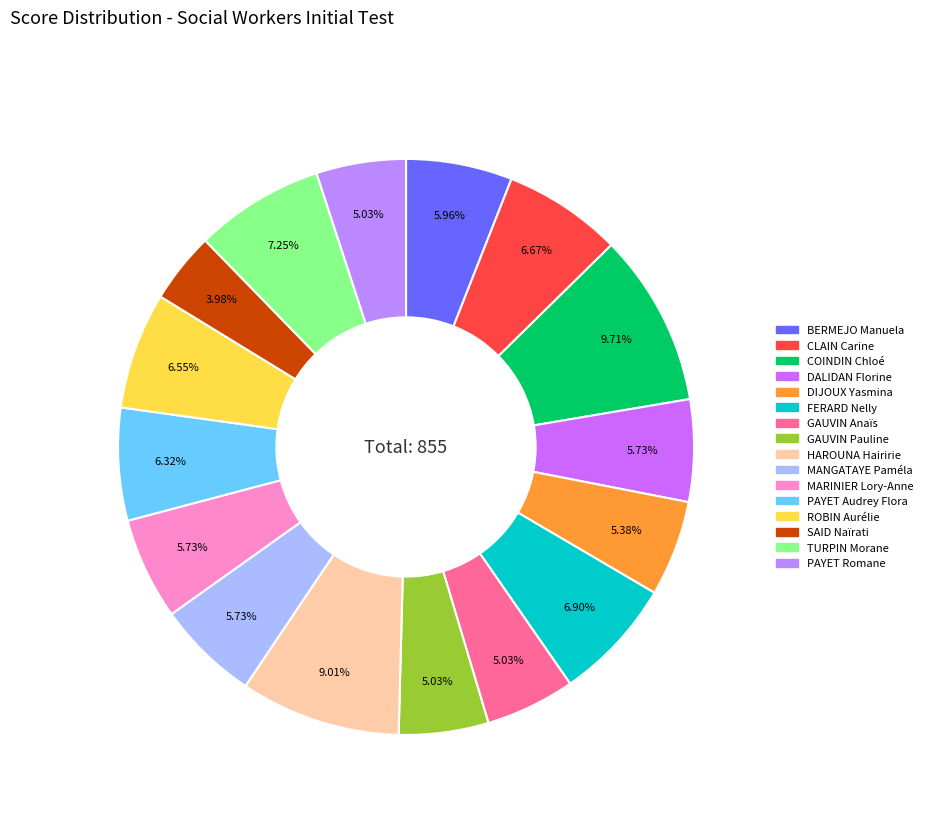

True or false: DALIDAN Florine accounts for 6% of the total.

True